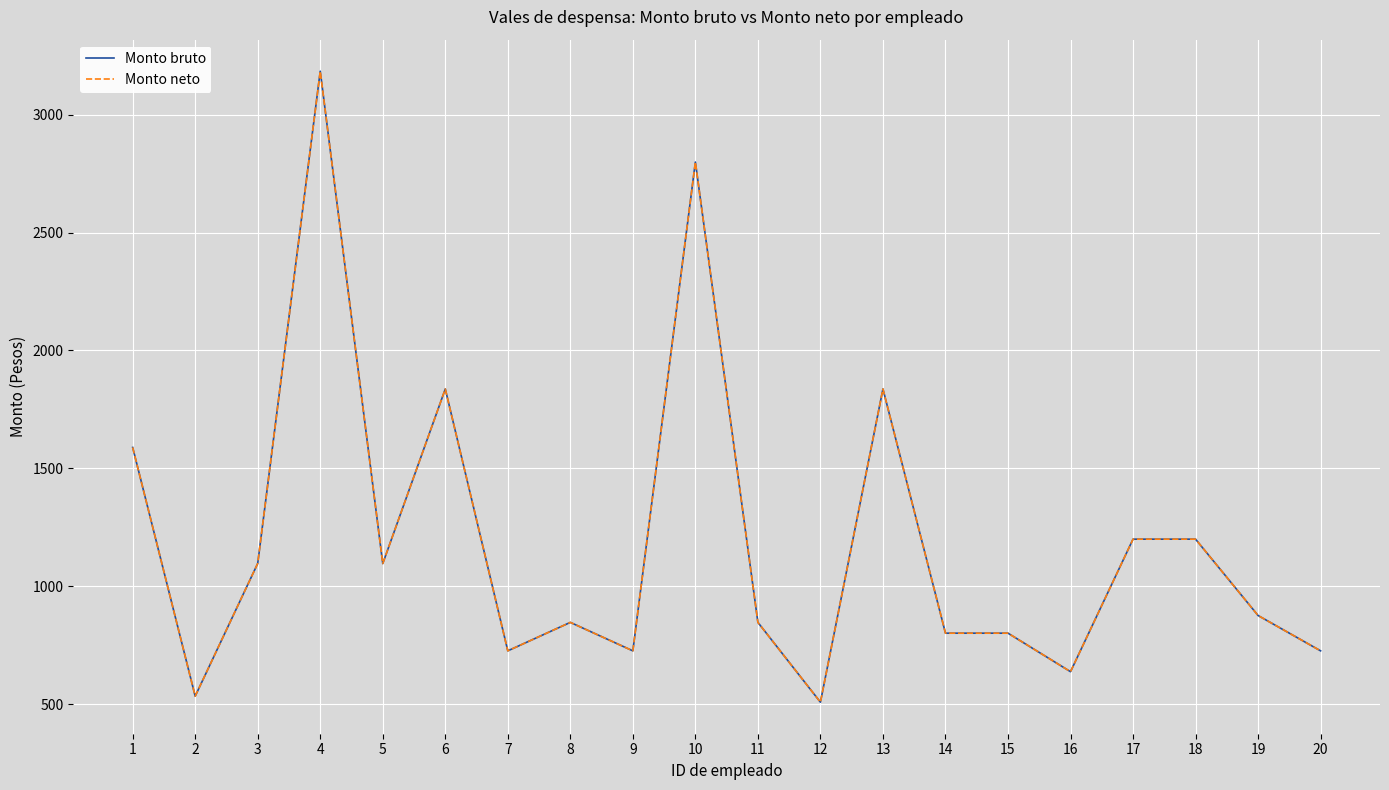

True or false: Monto bruto and Monto neto cross at least once.

False